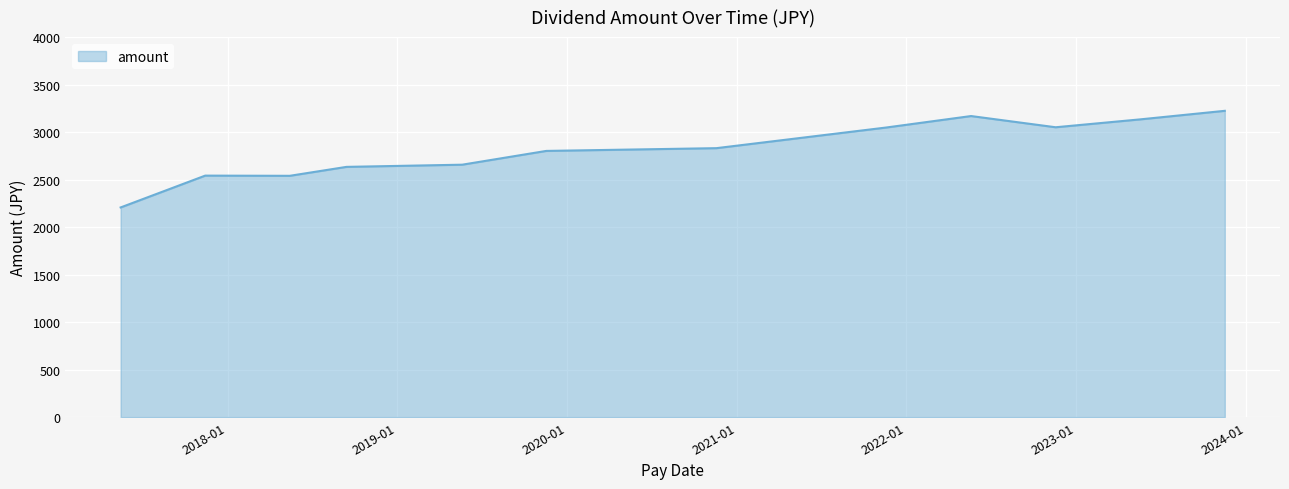

What is the difference between the maximum and minimum values?

1017